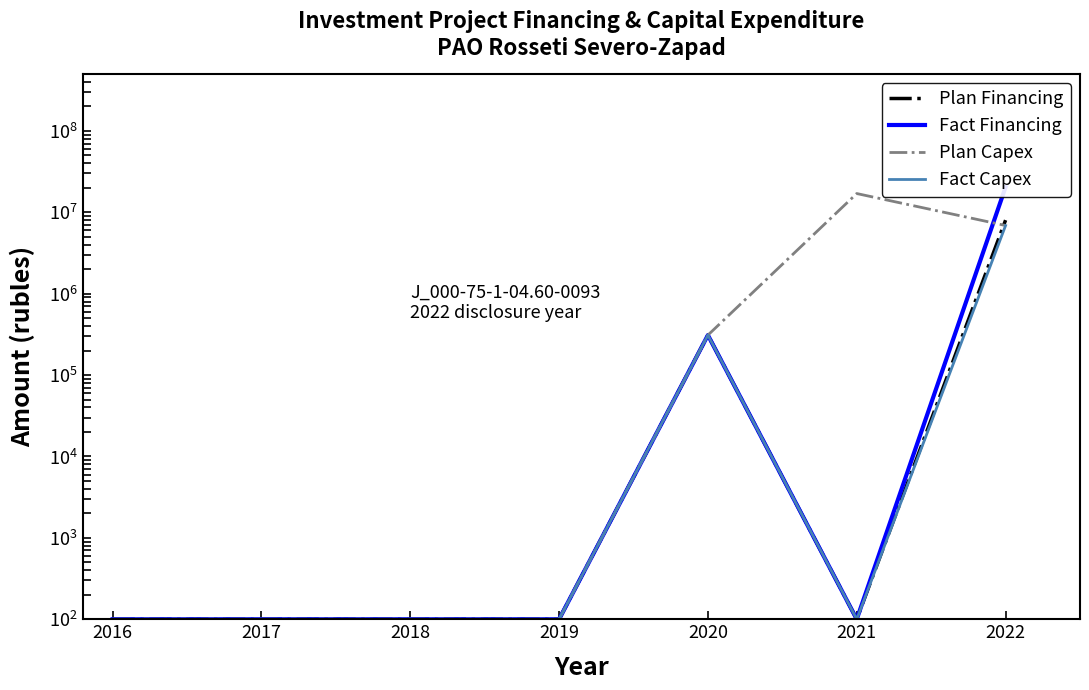

Between 2022 and 2019, which is larger?

2022